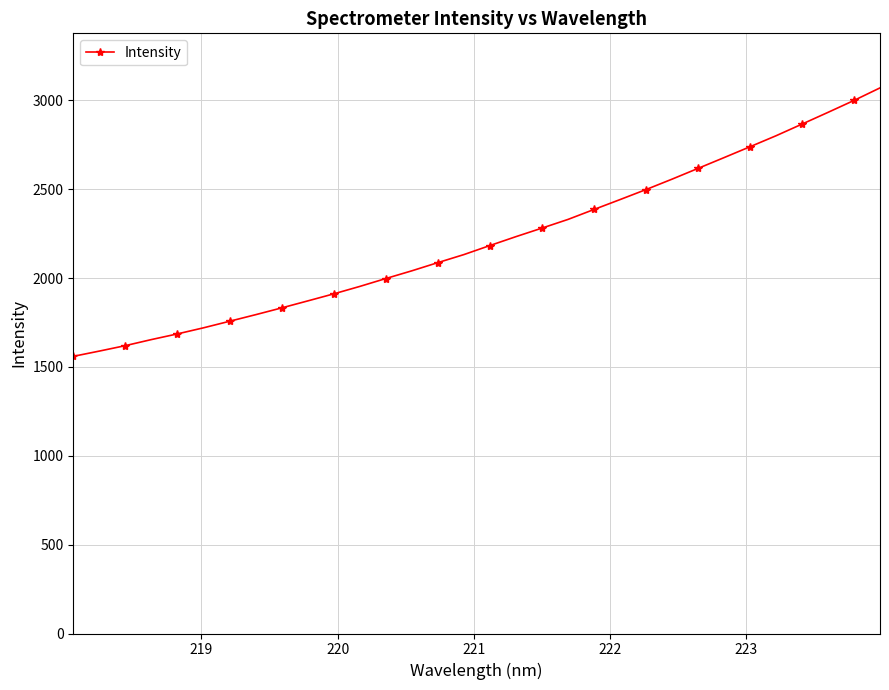

What is the sum of all values?

70825.5